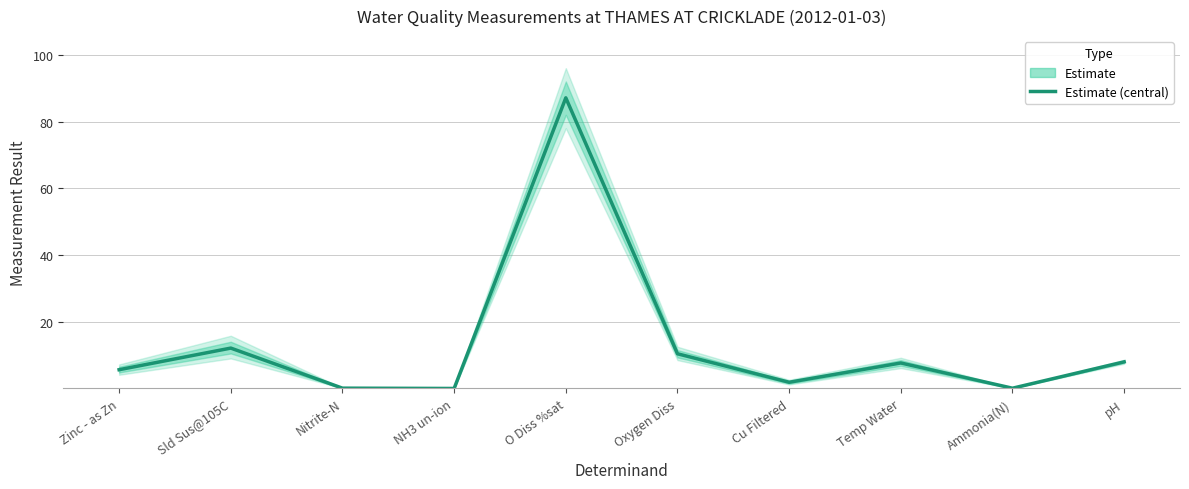

List the labels in order of value, largest first.

O Diss %sat, Sld Sus@105C, Oxygen Diss, pH, Temp Water, Zinc - as Zn, Cu Filtered, Nitrite-N, Ammonia(N), NH3 un-ion